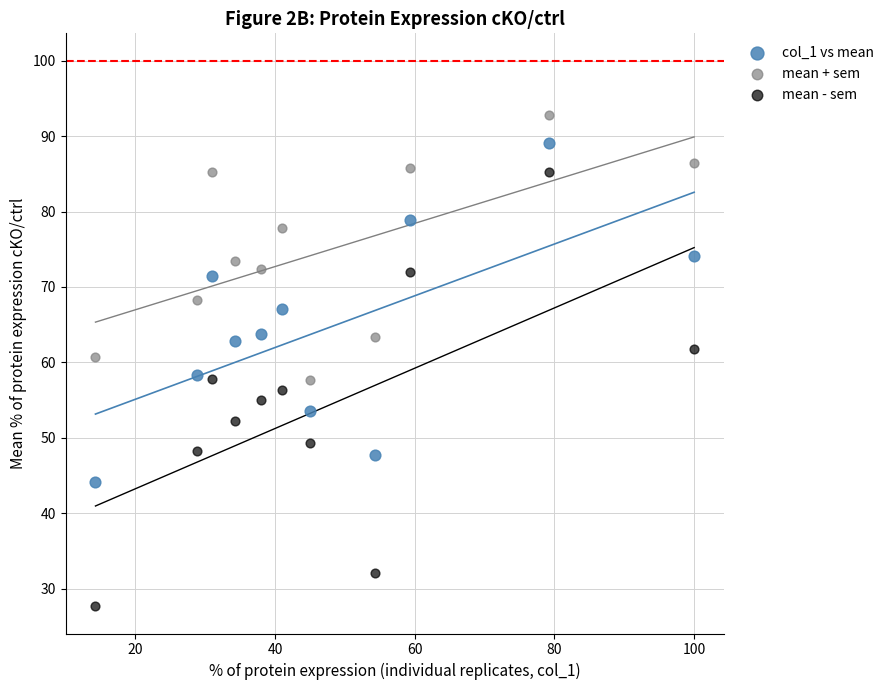

Which series reaches the minimum Y coordinate?

mean - sem